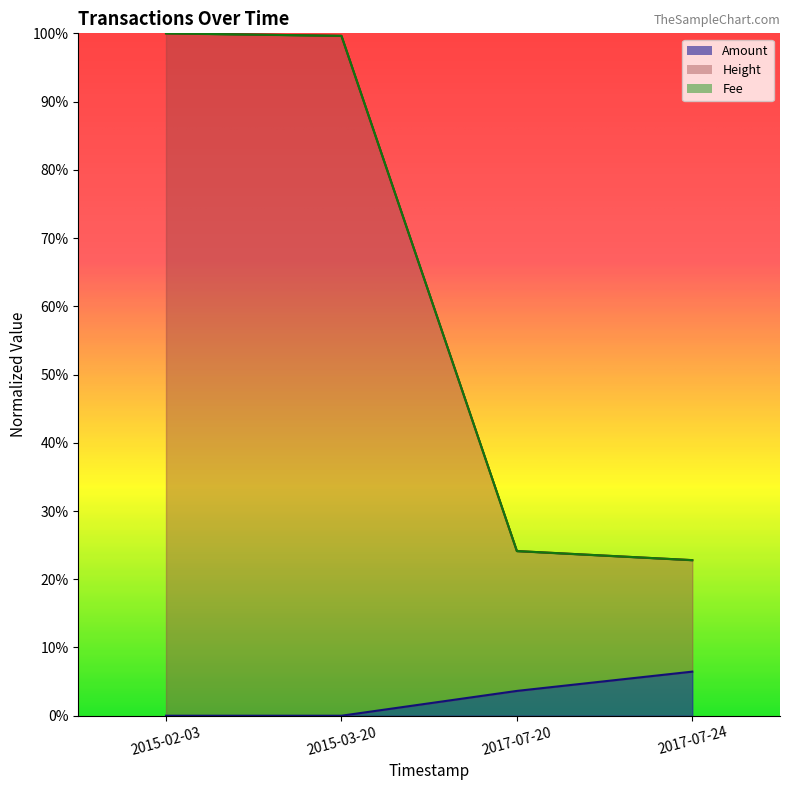

What is the sum of all Amount values?

0.1